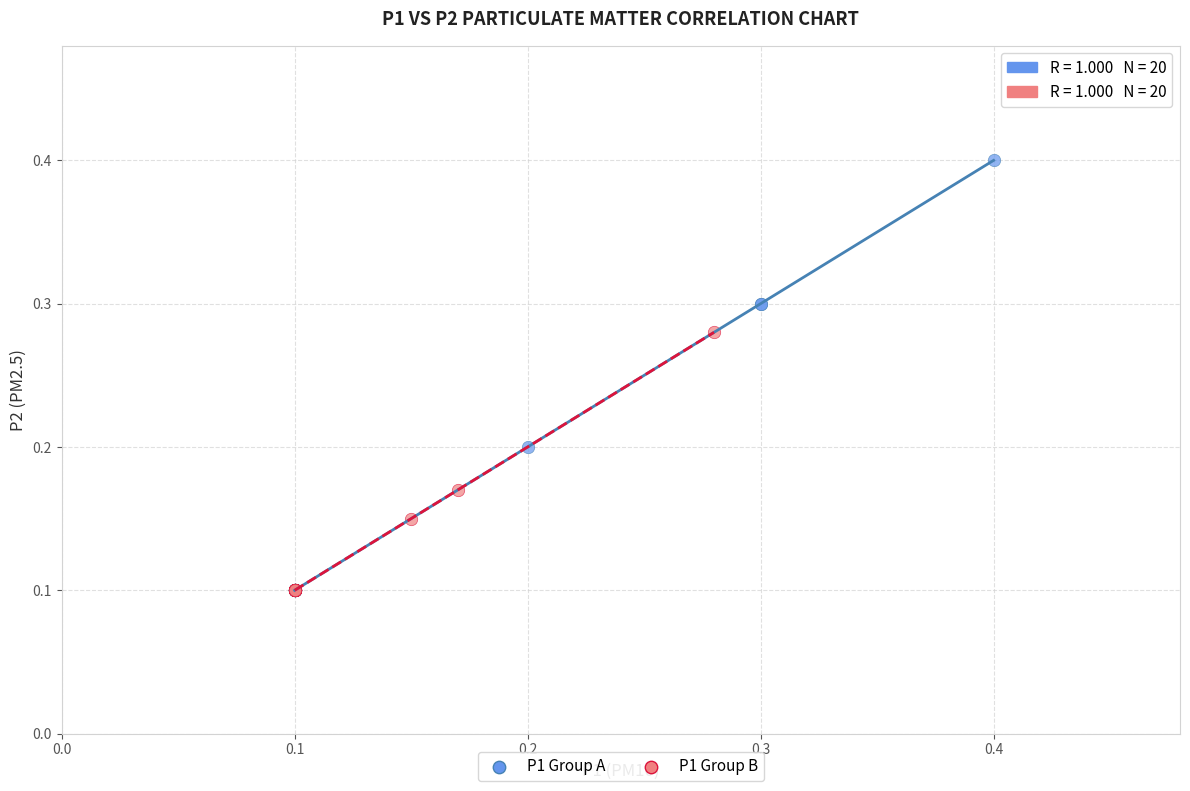

What are all the series names shown in the legend?

P1 Group A, P1 Group B